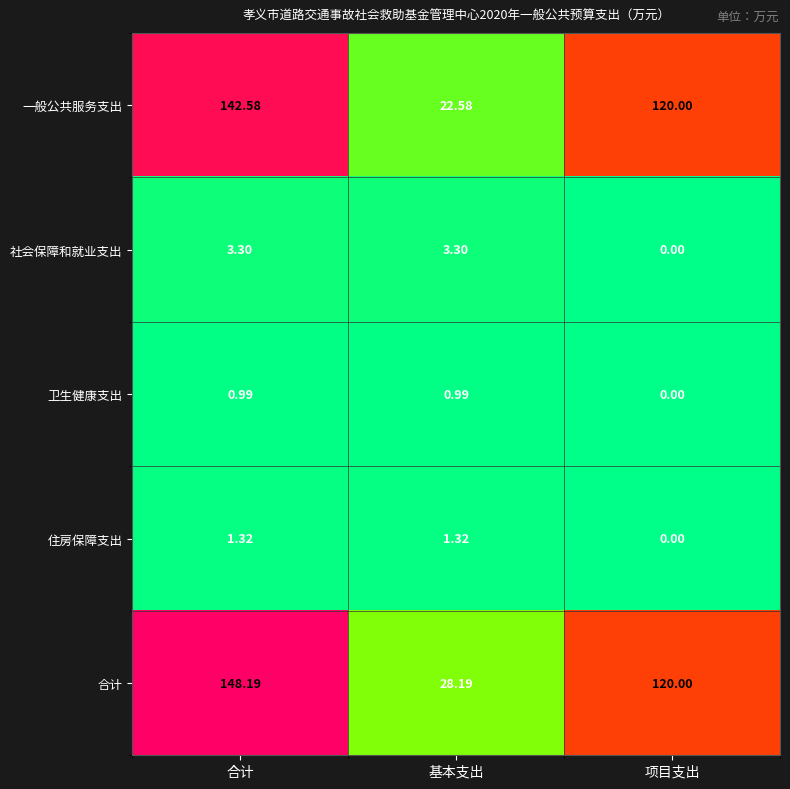

Which category has the lowest value across all series?

项目支出